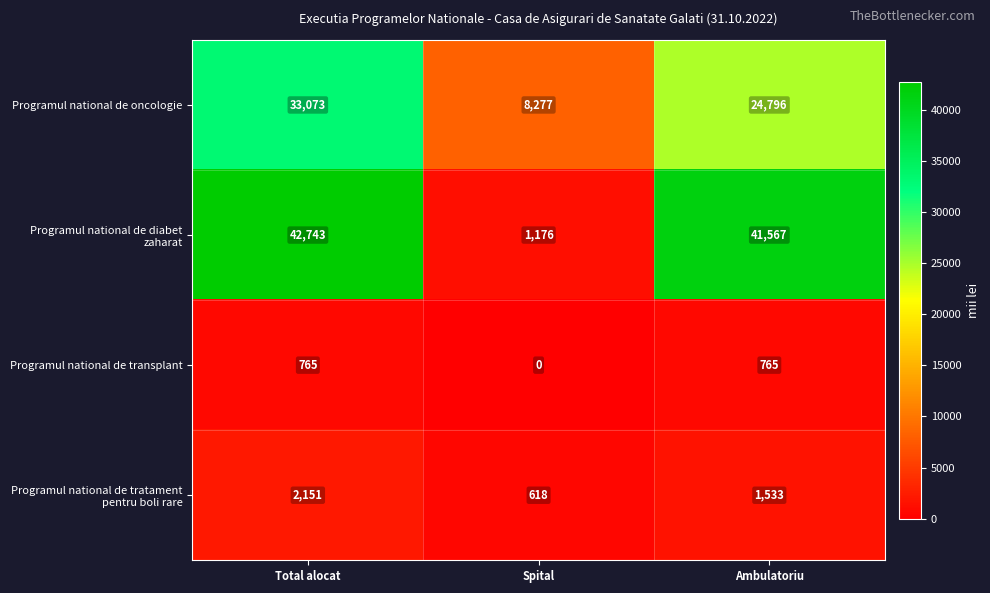

What is the spread (max minus min) of values at Ambulatoriu?

40802